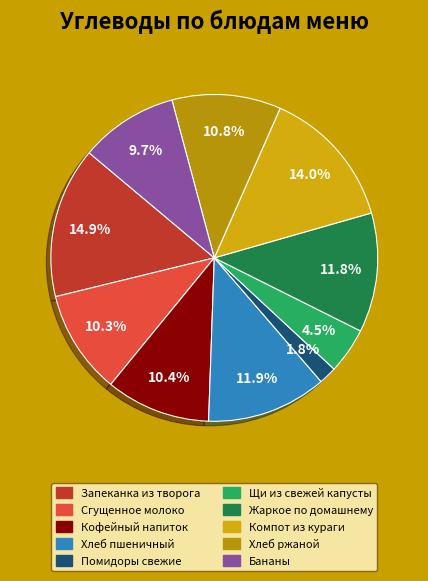

What percentage do Помидоры свежие and Щи из свежей капусты together represent?

6.3%